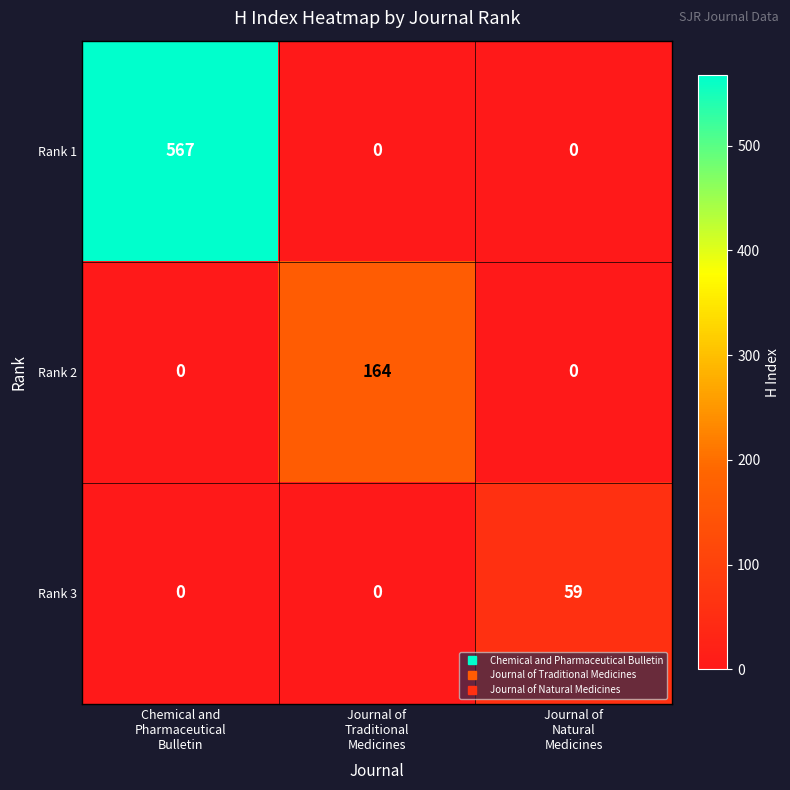

Count the Rank 2 values in the range 0 to 164.

3